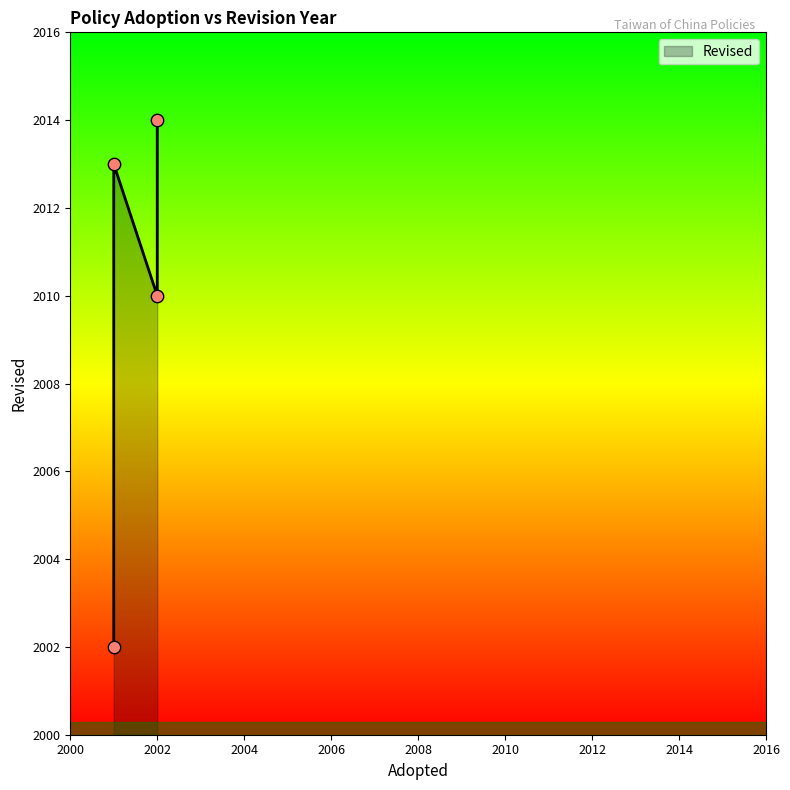

What is the change in value from 2001 to 2002?

+12